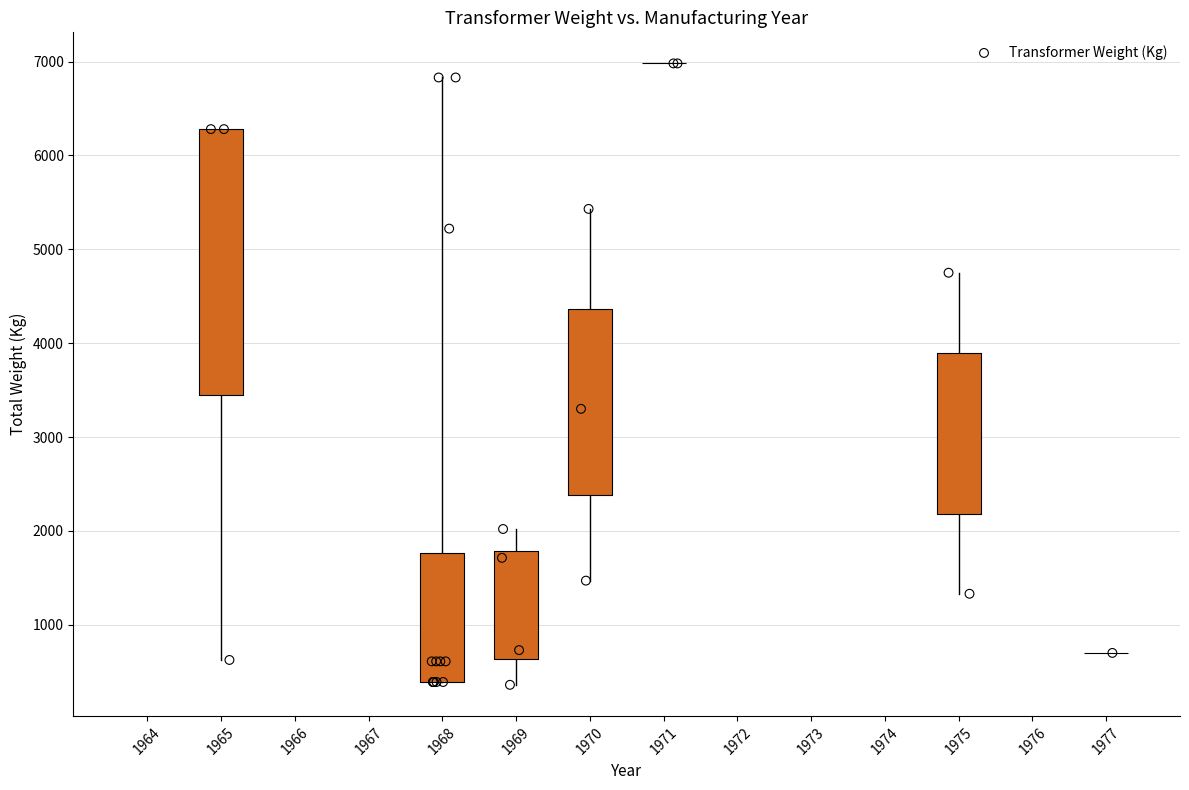

What Y value in the scatter plot is closest to 3670?

3300